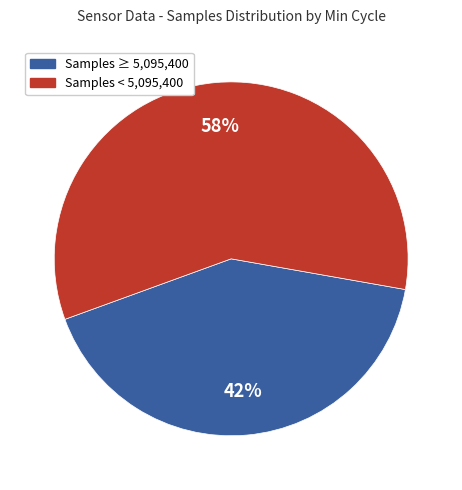

What is the smallest slice in the pie chart?

Samples ≥ 5,095,400